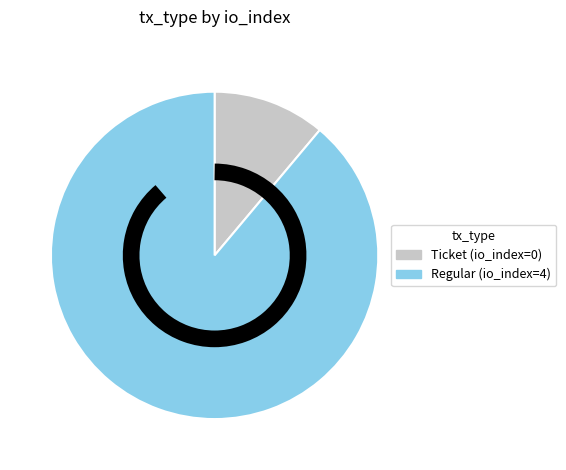

Between Ticket (io_index=0) and Regular (io_index=4), which is larger?

Regular (io_index=4)